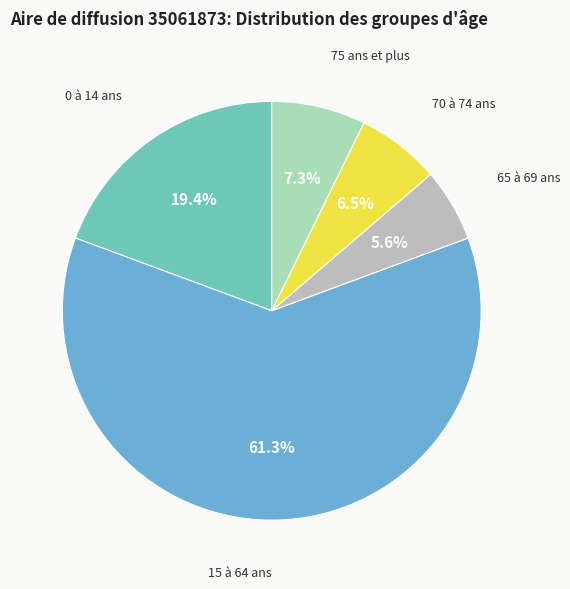

The 65 à 69 ans slice represents 19% of the pie. True or false?

False